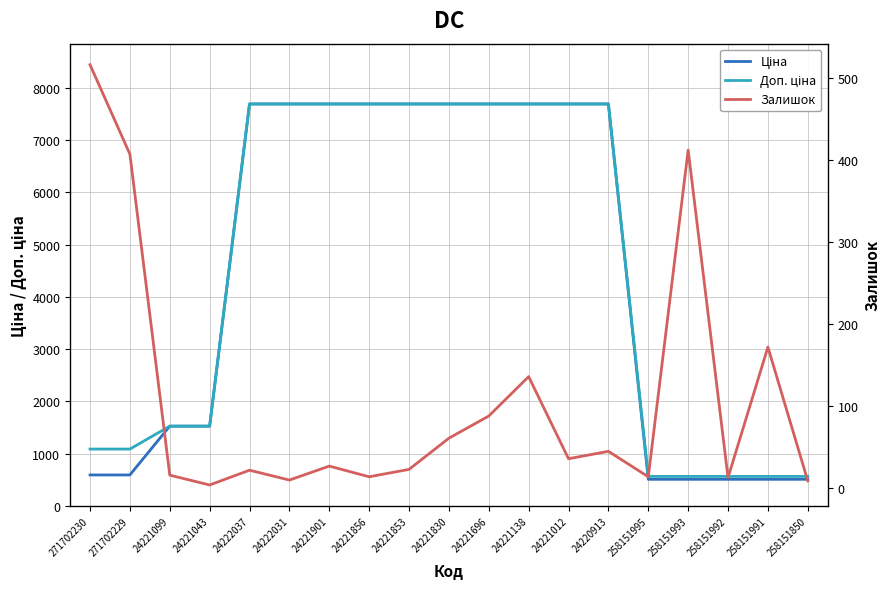

True or false: Залишок and Доп. ціна intersect in this chart.

False